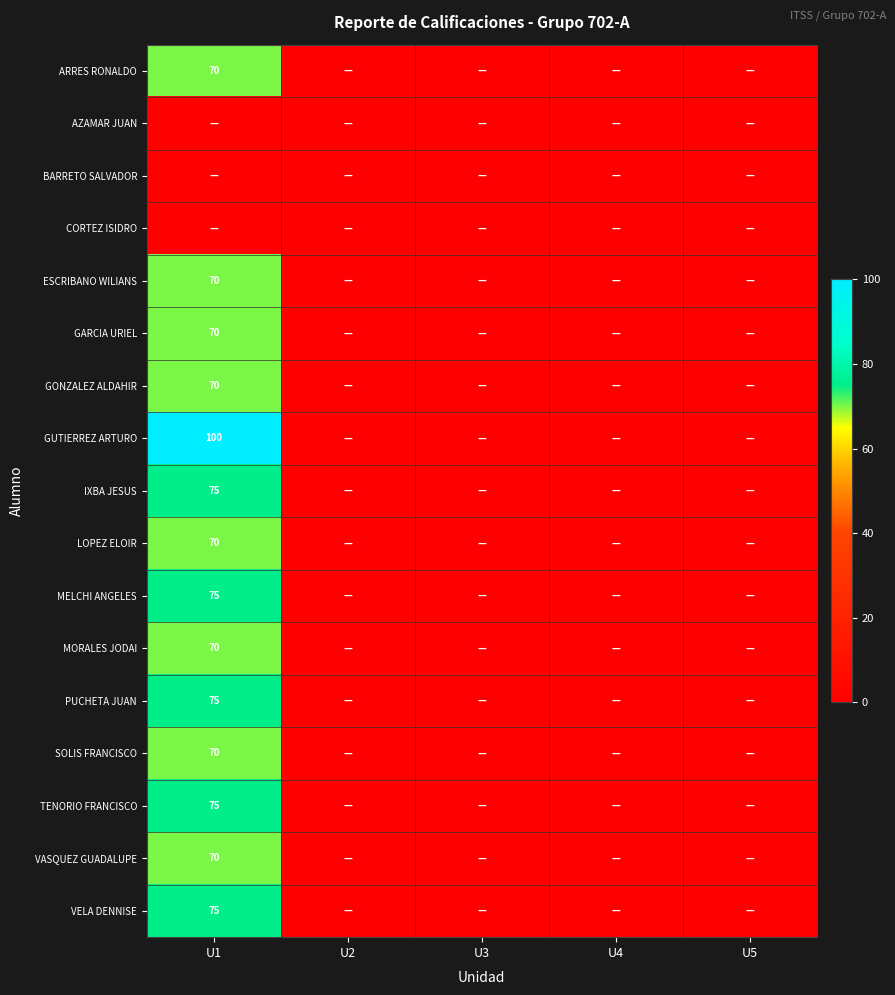

Is it true that PUCHETA JUAN equals 28 at U1?

False